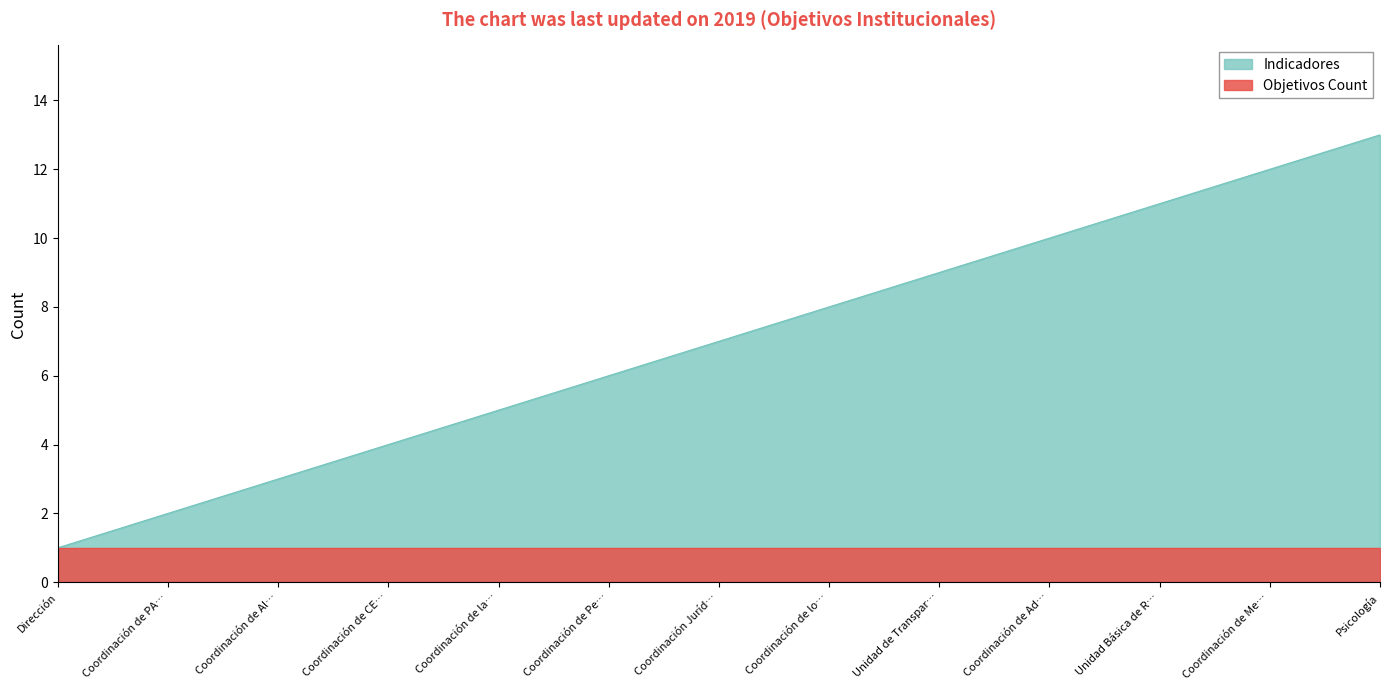

Which series changed the most between Coordinación de Al… and Coordinación de la…?

Indicadores